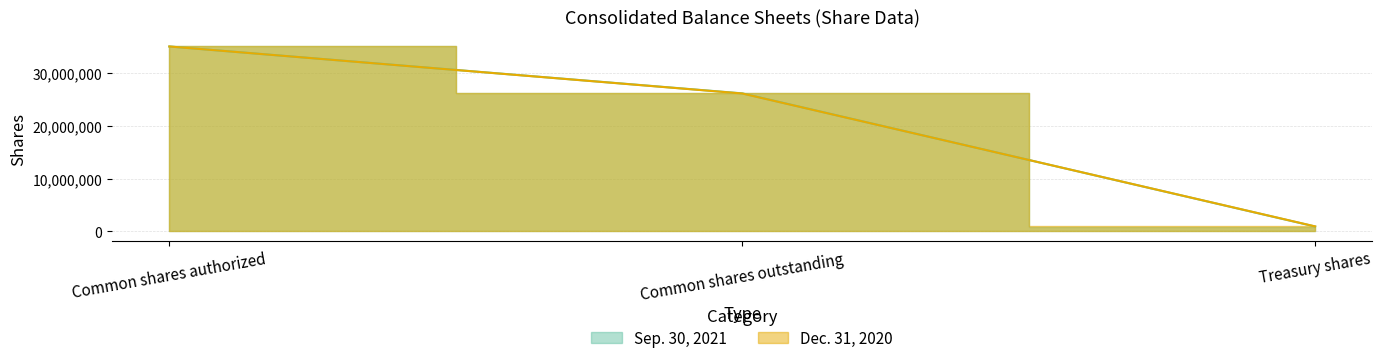

At which category is the sum across all series the highest?

Common shares authorized